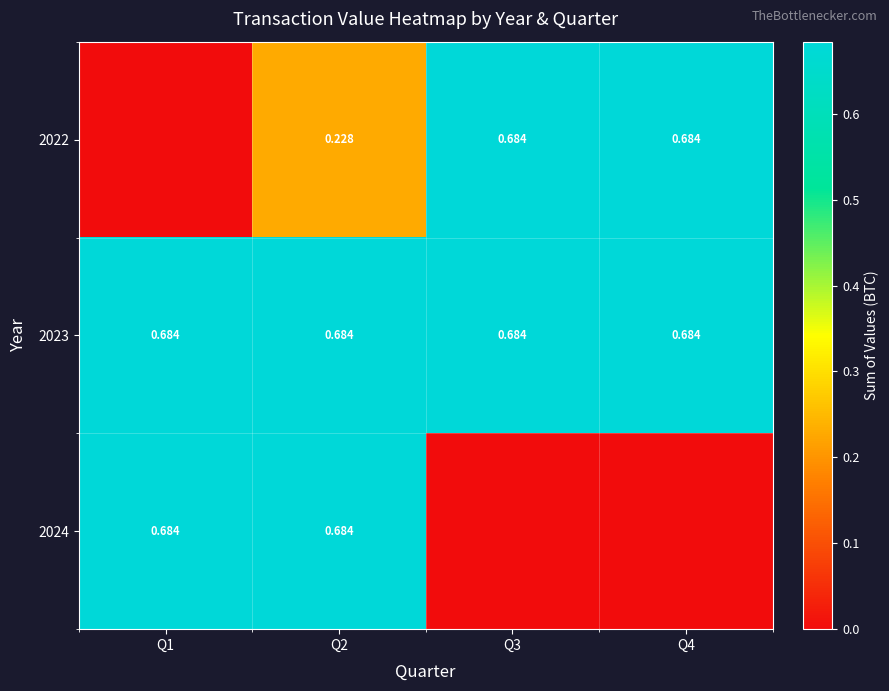

Which series changed the most between Q2 and Q4?

2024